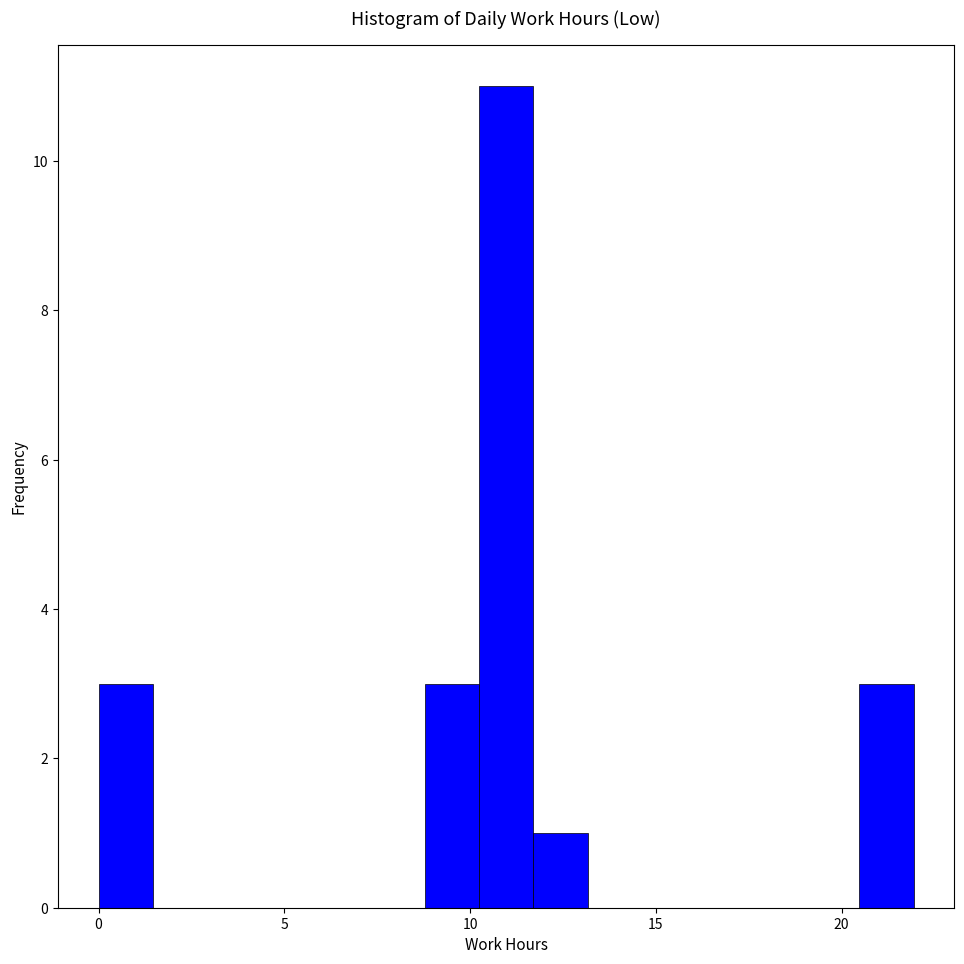

Around what value on the x-axis is the tallest bar? Give the approximate position of its centre, as read against the axis.

11.0